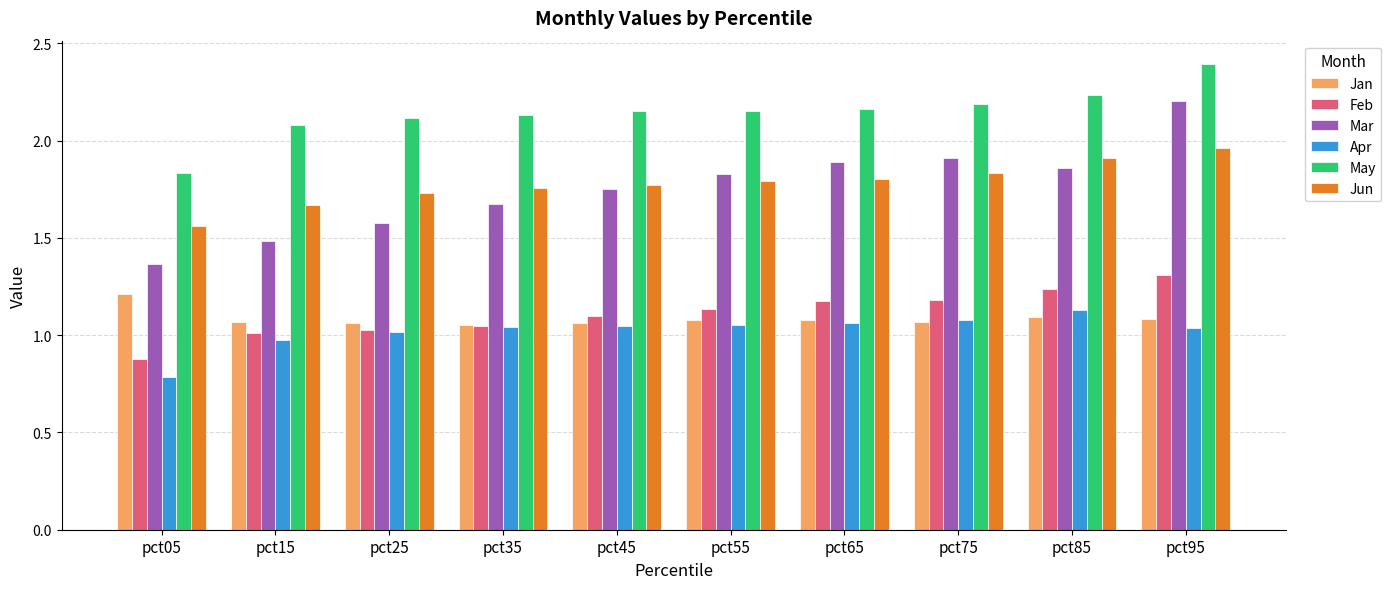

What is the difference between the maximum and minimum values in the Apr series?

0.3